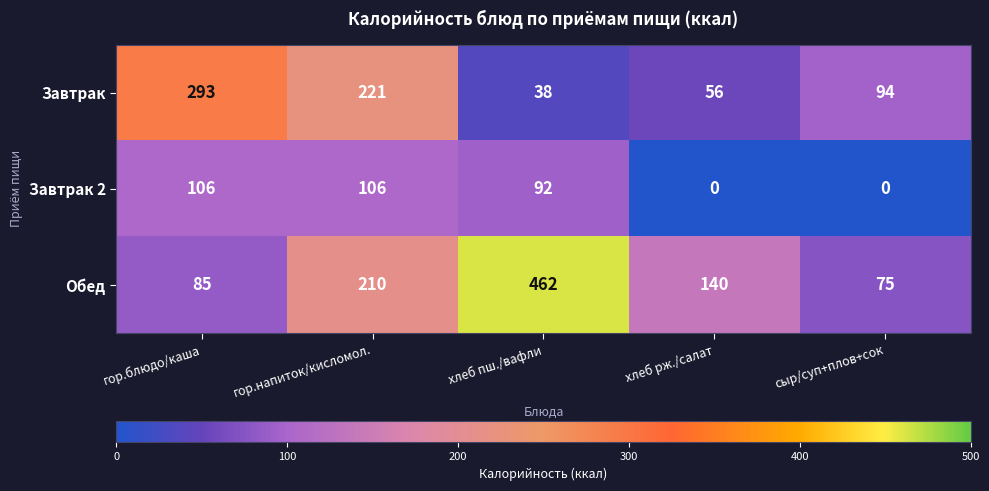

Which series has the widest spread of values?

Обед